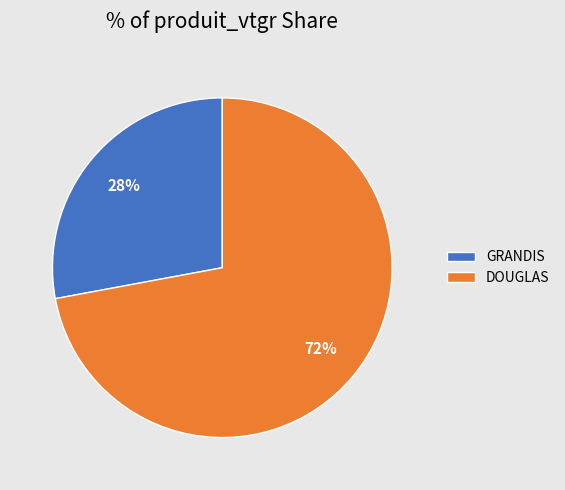

Combined, do DOUGLAS and GRANDIS account for over 50%?

Yes